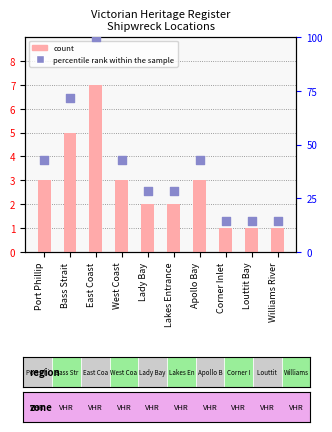

At which category is the sum across all series the highest?

East Coast